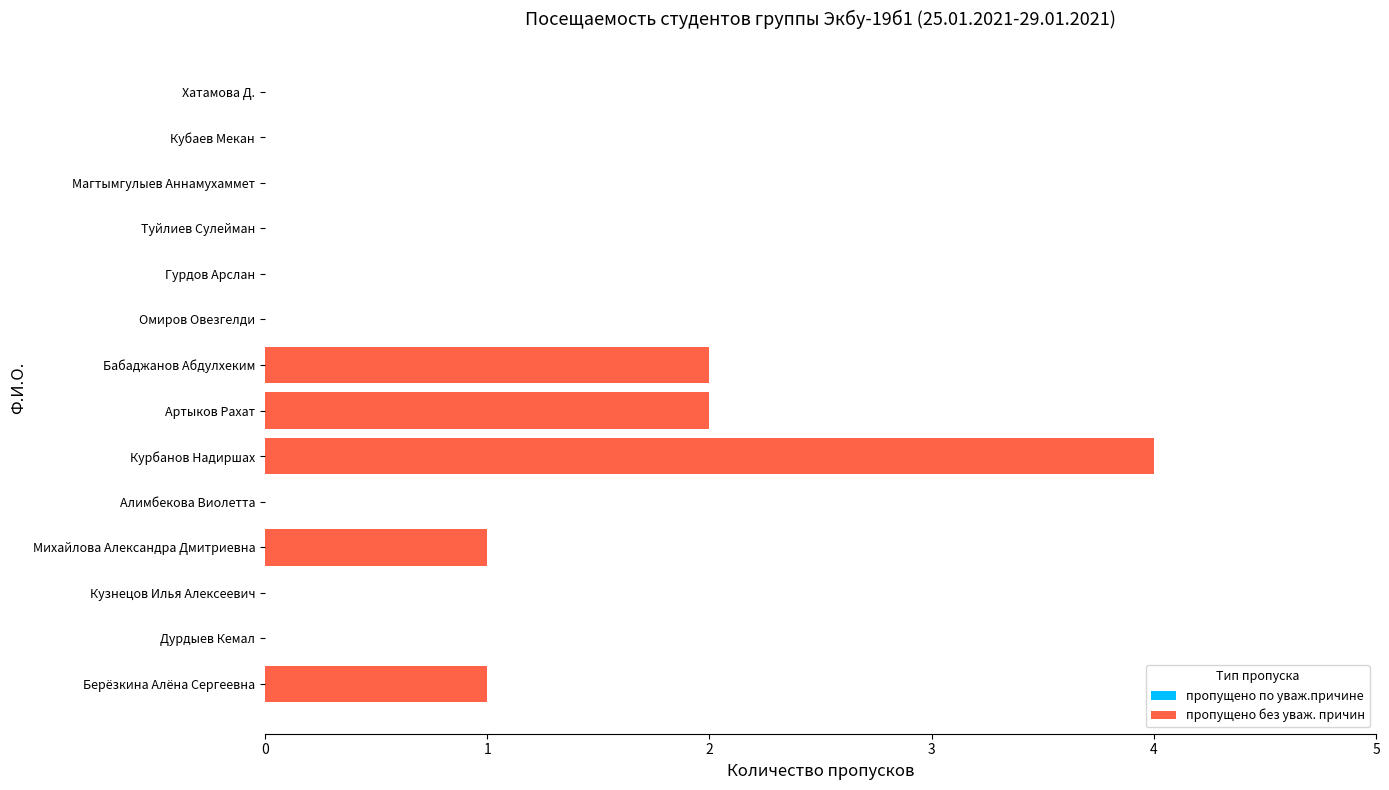

Reading bottom to top, transcribe all the data shown in this chart.

Берёзкина Алёна Сергеевна=1	Дурдыев Кемал=0	Кузнецов Илья Алексеевич=0	Михайлова Александра Дмитриевна=1	Алимбекова Виолетта=0	Курбанов Надиршах=4	Артыков Рахат=2	Бабаджанов Абдулхеким=2	Омиров Овезгелди=0	Гурдов Арслан=0	Туйлиев Сулейман=0	Магтымгулыев Аннамухаммет=0	Кубаев Мекан=0	Хатамова Д.=0